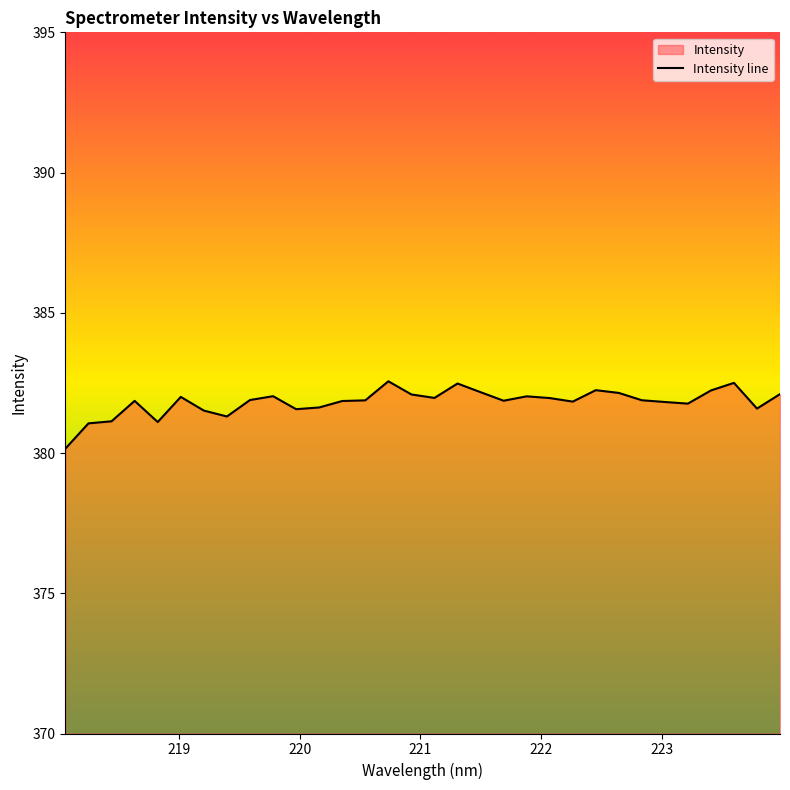

Between 219.3979 and 218.2508, which is larger?

219.3979